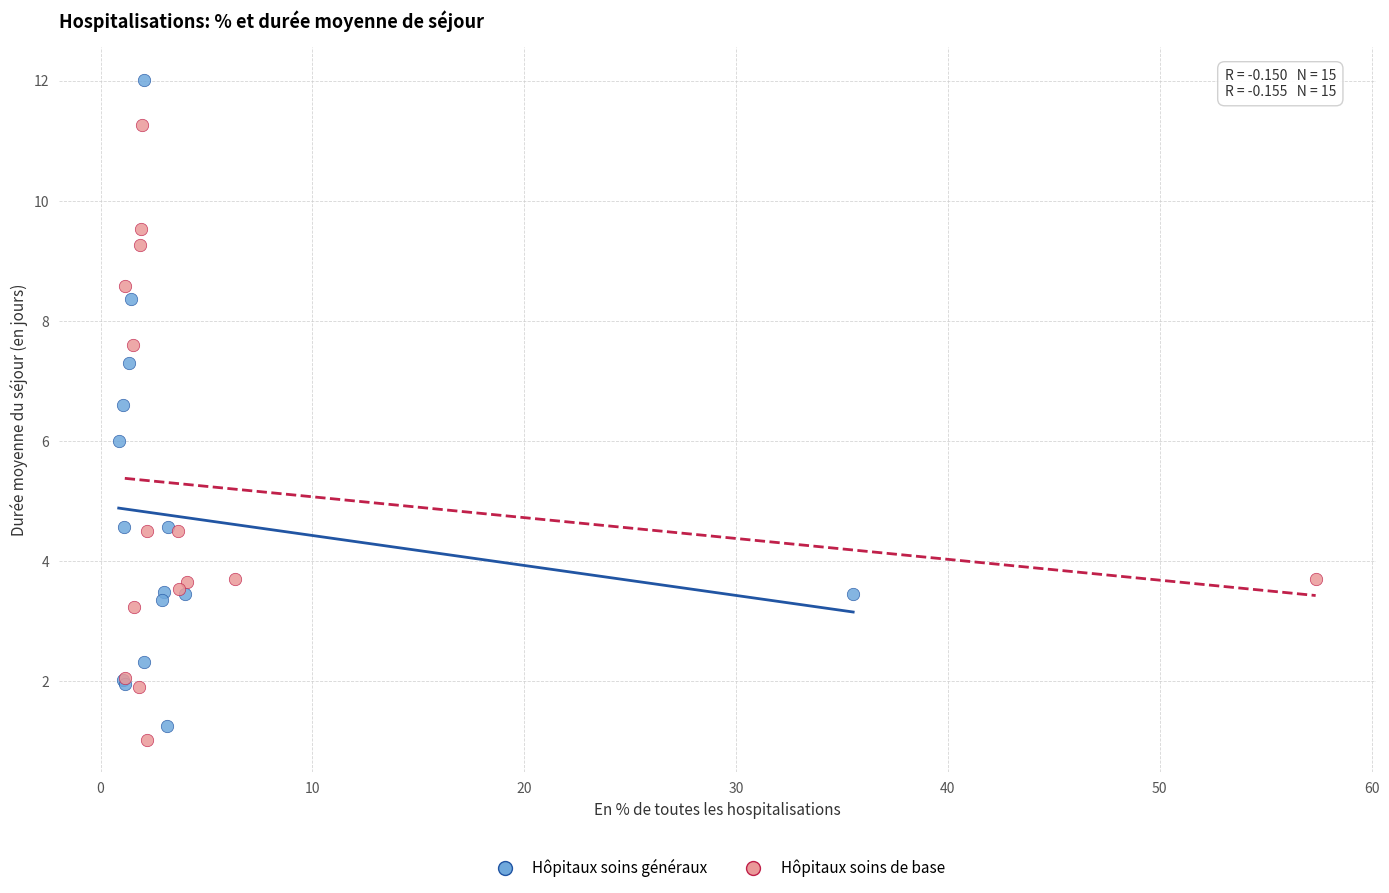

Which series has the largest Y range (max minus min)?

Hôpitaux soins généraux